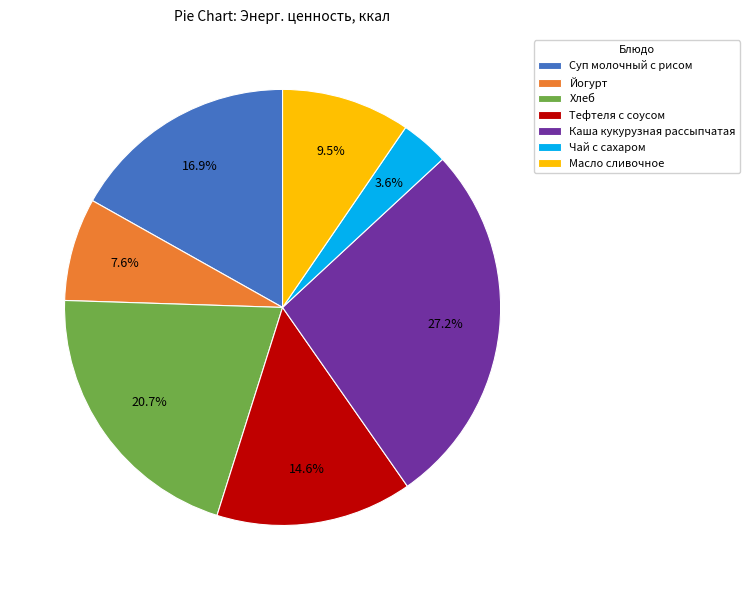

To the nearest percent, what is the combined percentage of Йогурт and Суп молочный с рисом?

24%